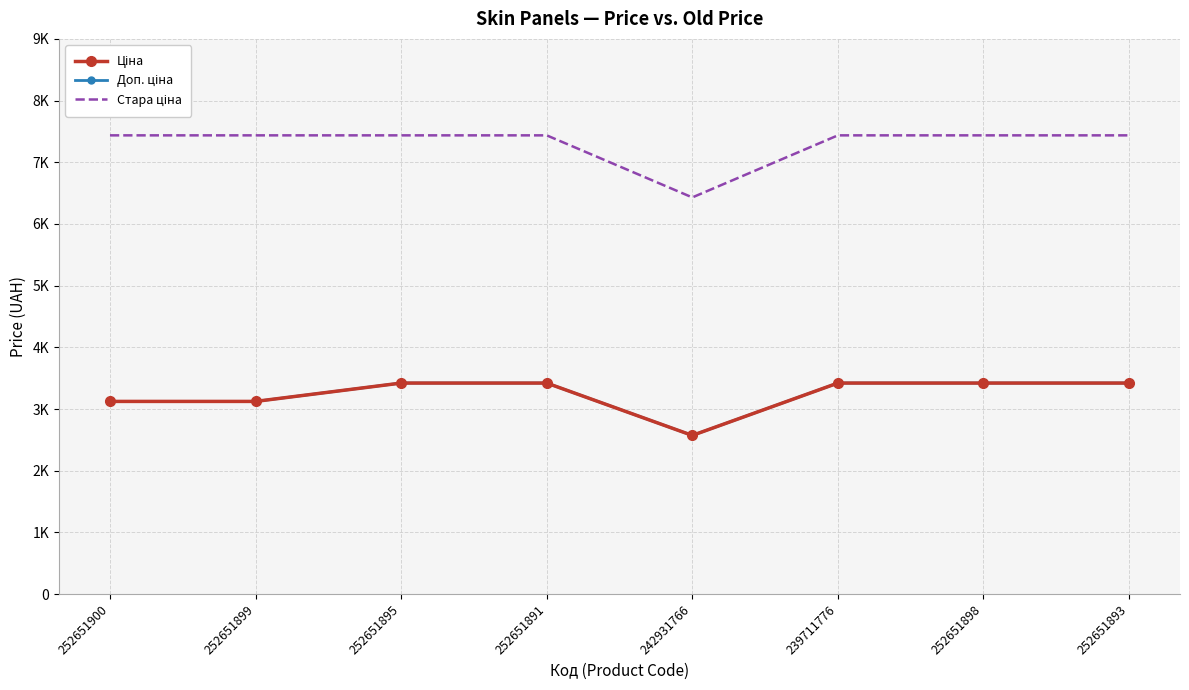

Which category has the highest value in the Стара ціна series?

252651900